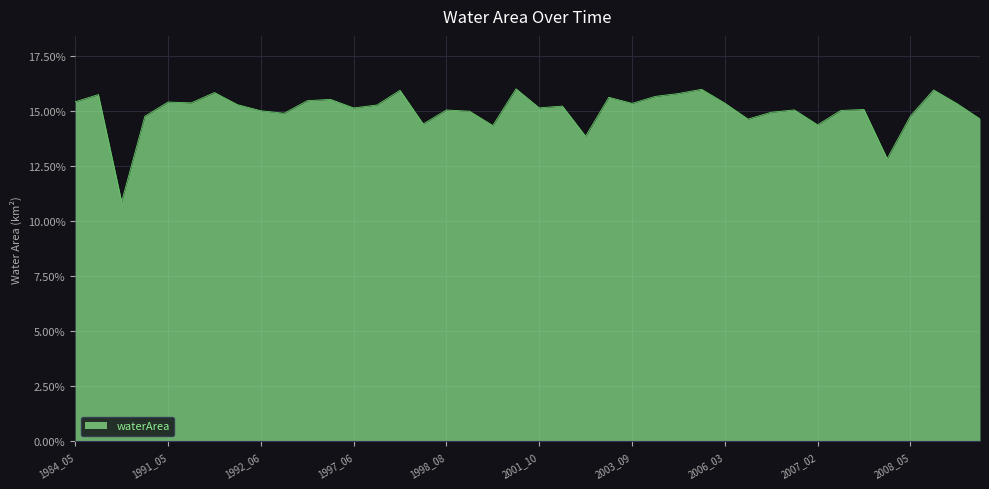

What is the difference between the maximum and minimum values?

5.1